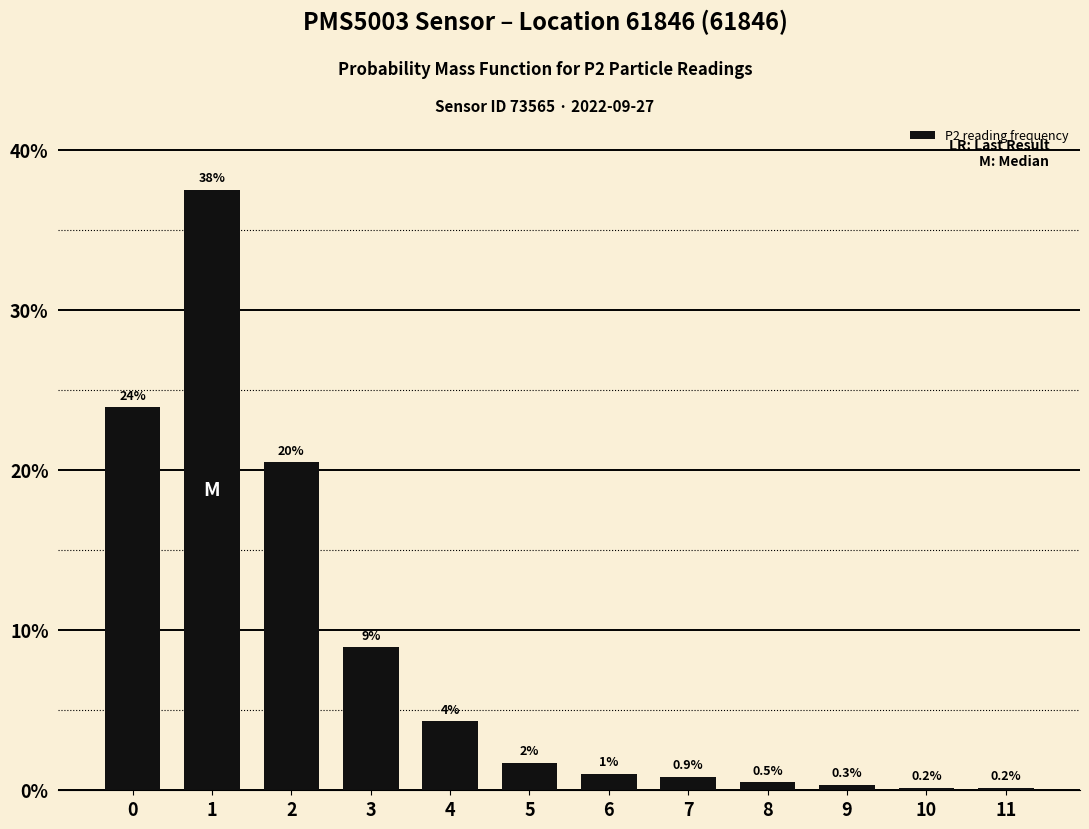

What is the difference between the values at 1 and 7?

0.4